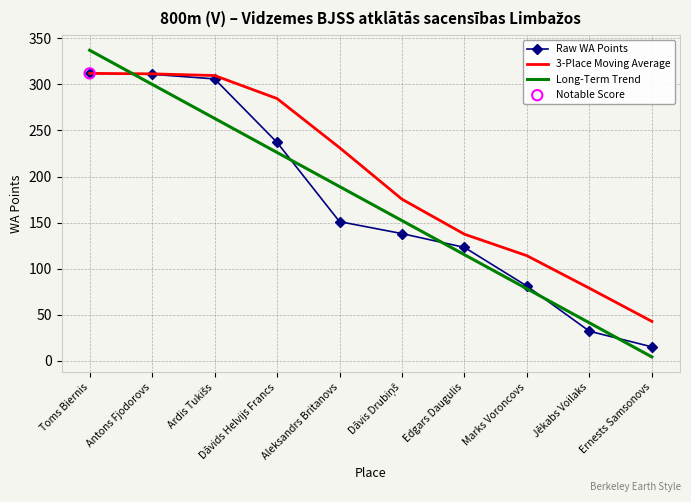

Which series has the largest total across all categories?

3-Place Moving Average